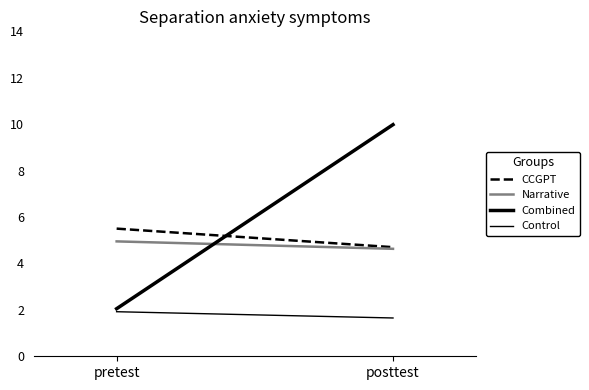

True or false: Narrative has a value of 5.0 at pretest.

True